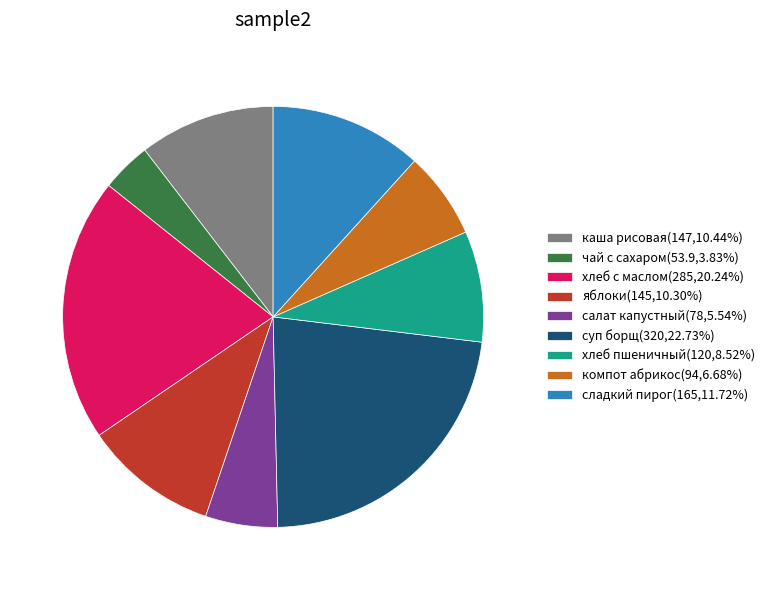

Is чай с сахаром the majority of the pie?

No